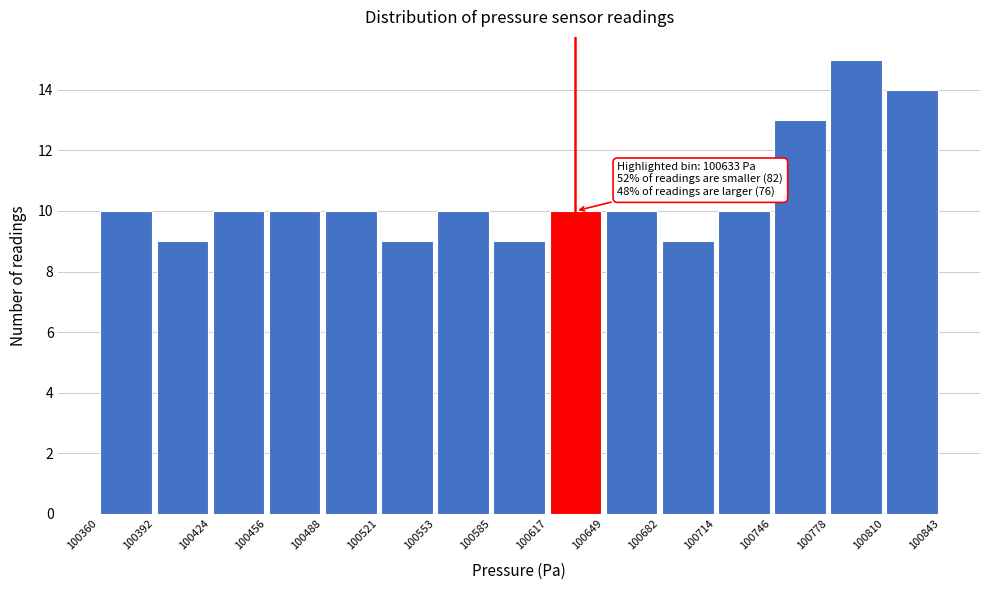

Which range on the x-axis has the tallest bar?

100778 to 100810